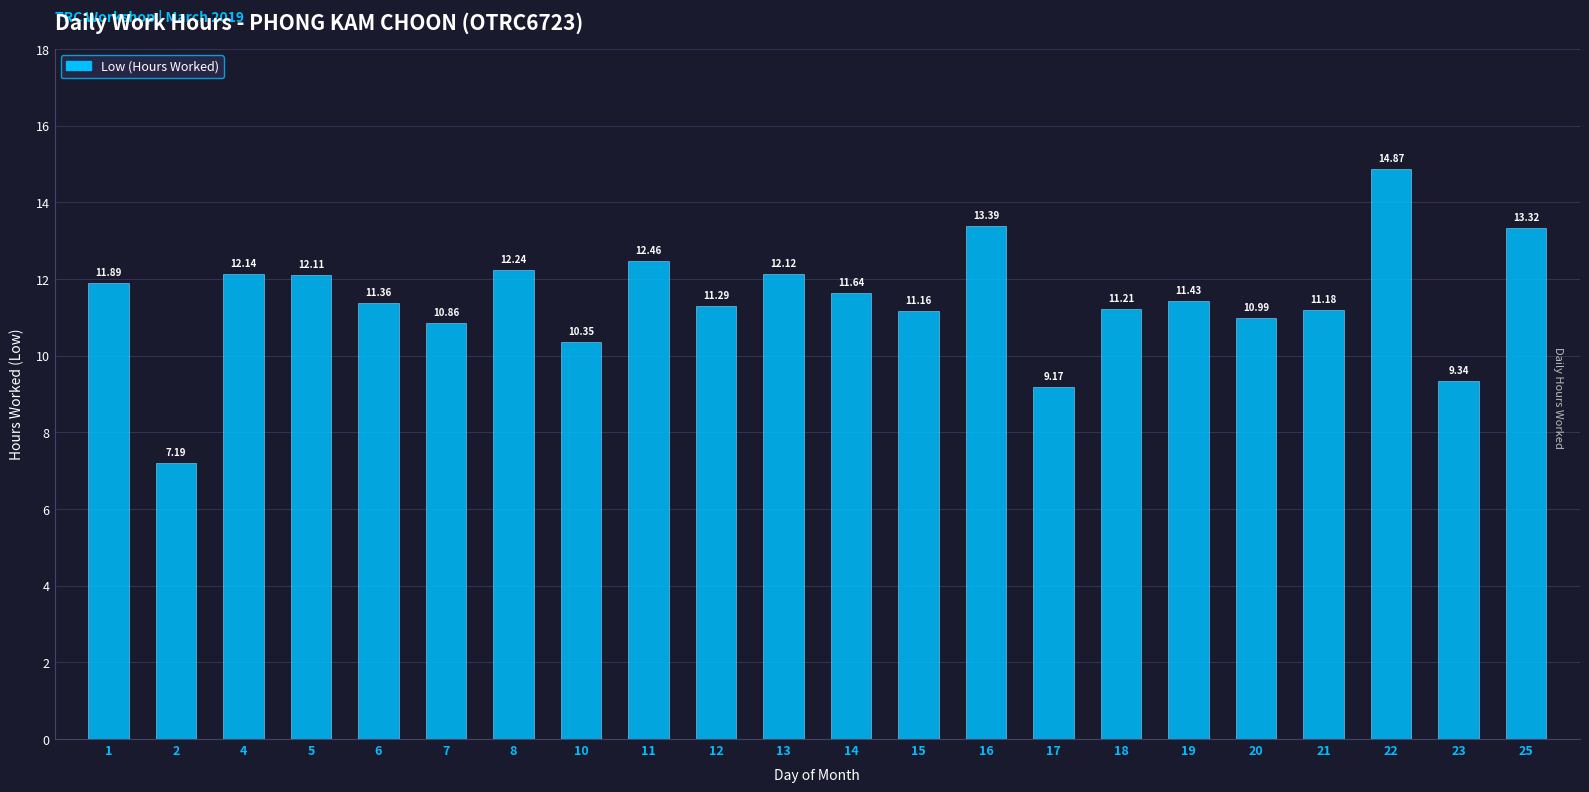

True or false: the data shows 11.4 at 19.

True